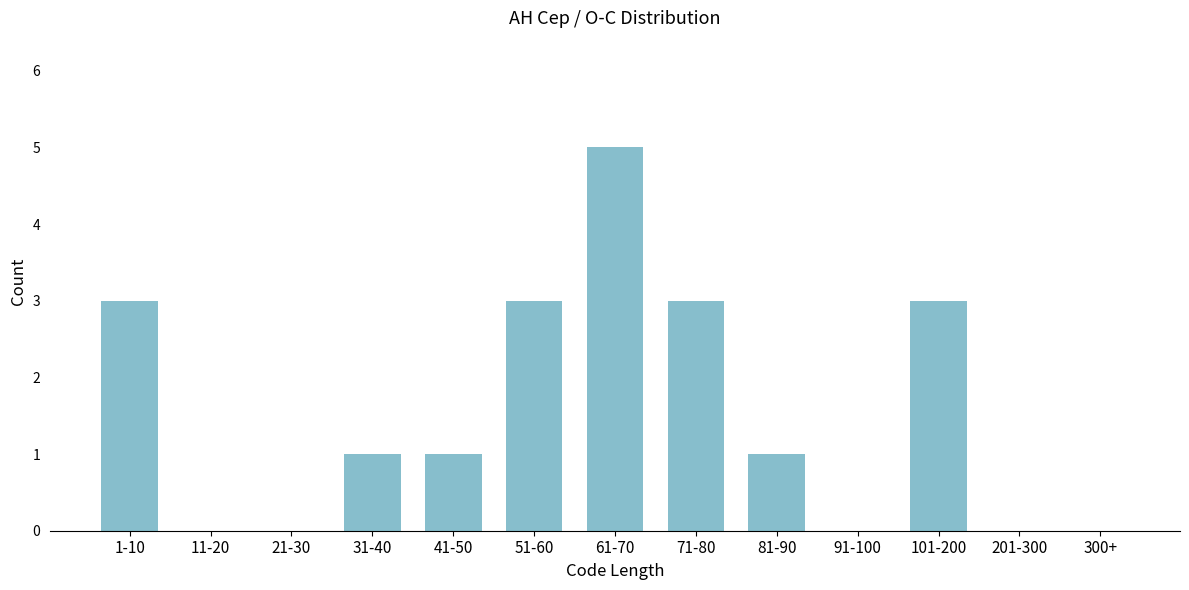

Reading right to left, extract all data points from this chart.

300+=0	201-300=0	101-200=3	91-100=0	81-90=1	71-80=3	61-70=5	51-60=3	41-50=1	31-40=1	21-30=0	11-20=0	1-10=3